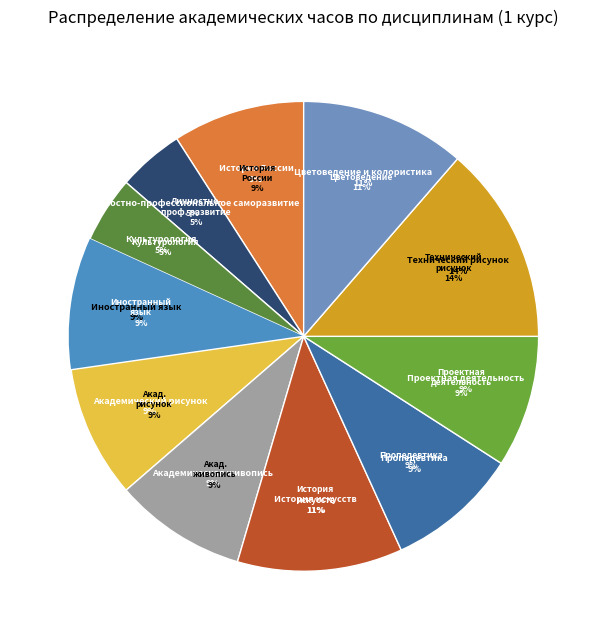

Approximately how many times larger is the value at История России compared to Культурология?

2.0